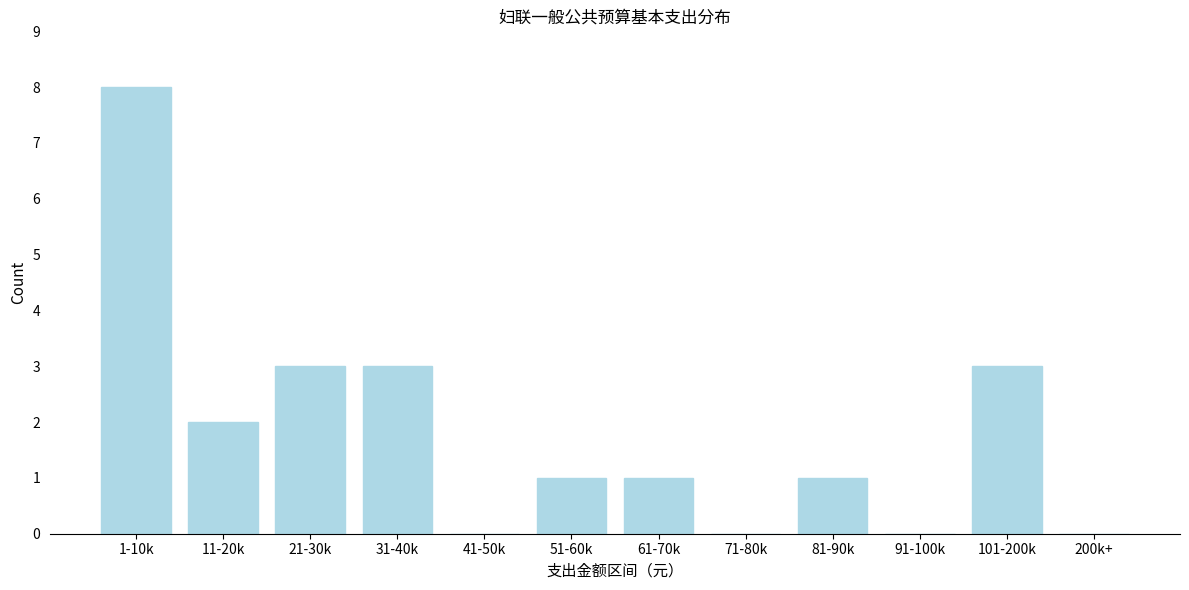

Reading right to left, transcribe all the data shown in this chart.

200k+=0	101-200k=3	91-100k=0	81-90k=1	71-80k=0	61-70k=1	51-60k=1	41-50k=0	31-40k=3	21-30k=3	11-20k=2	1-10k=8